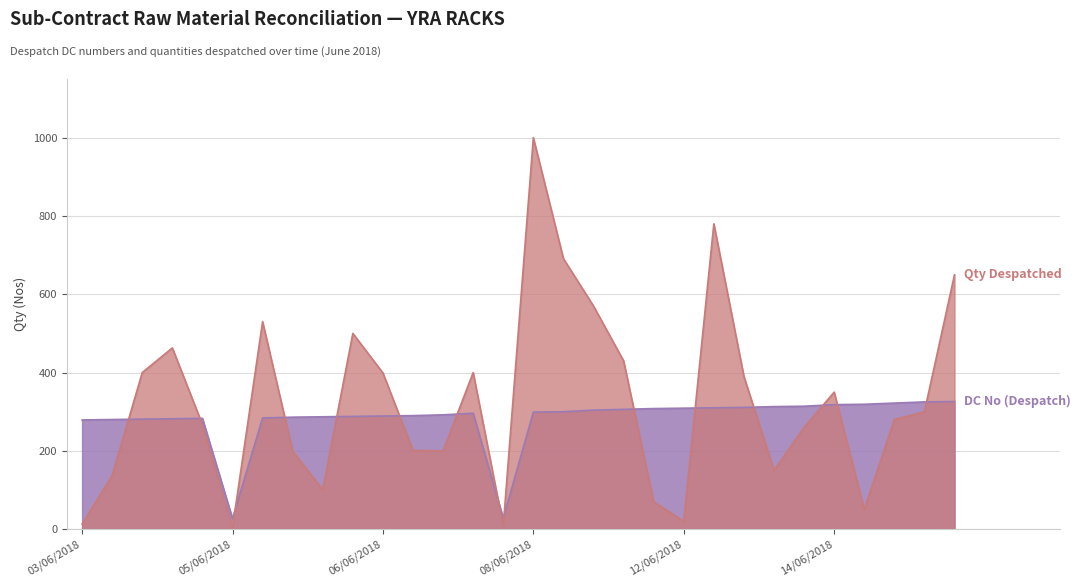

Where does the DC No (Despatch) series first go above 299?

09/06/2018